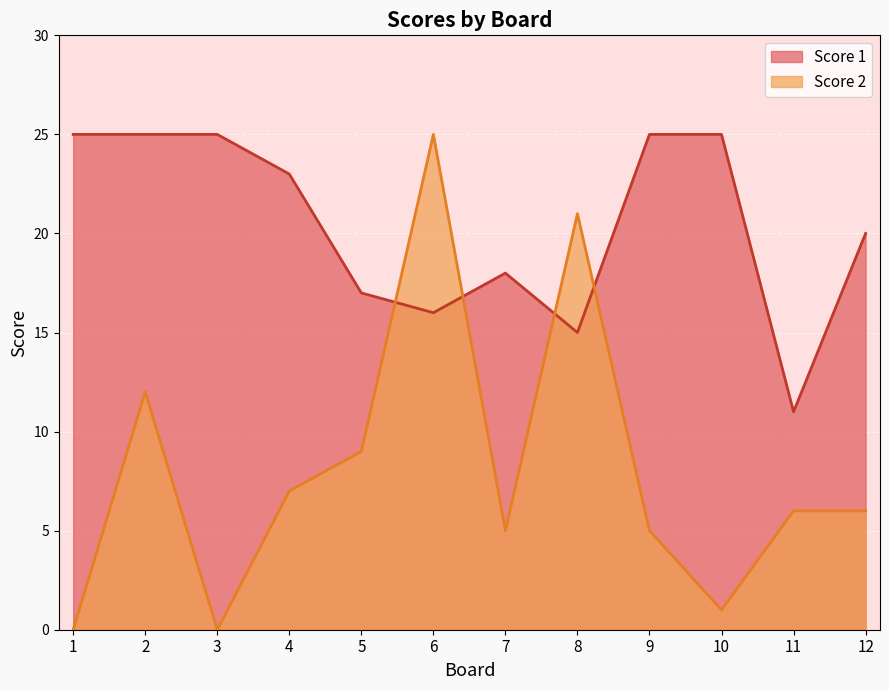

True or false: Score 2 has more than 1 points higher than both neighbors.

True